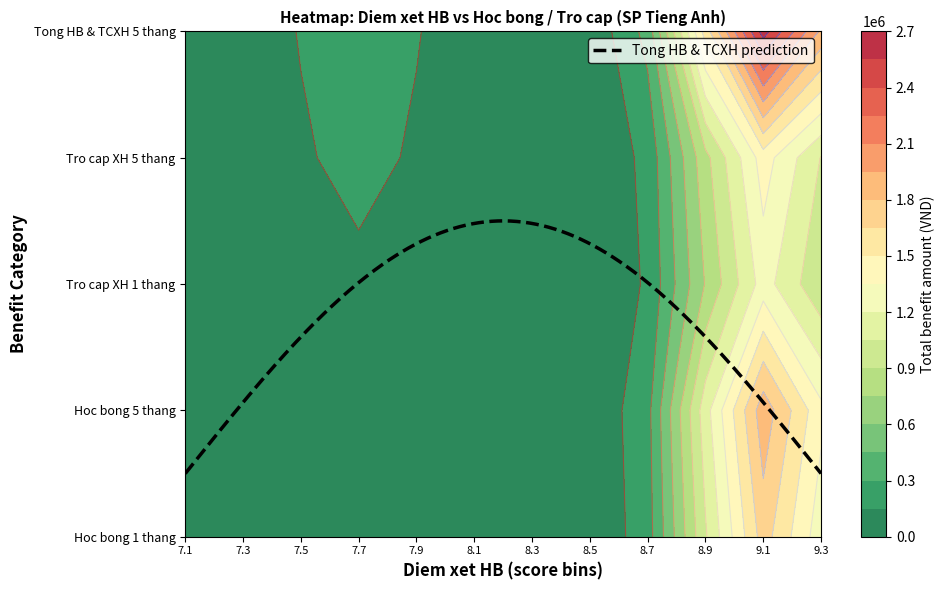

What is the sum of all SP TiÕng Anh values?

316.0